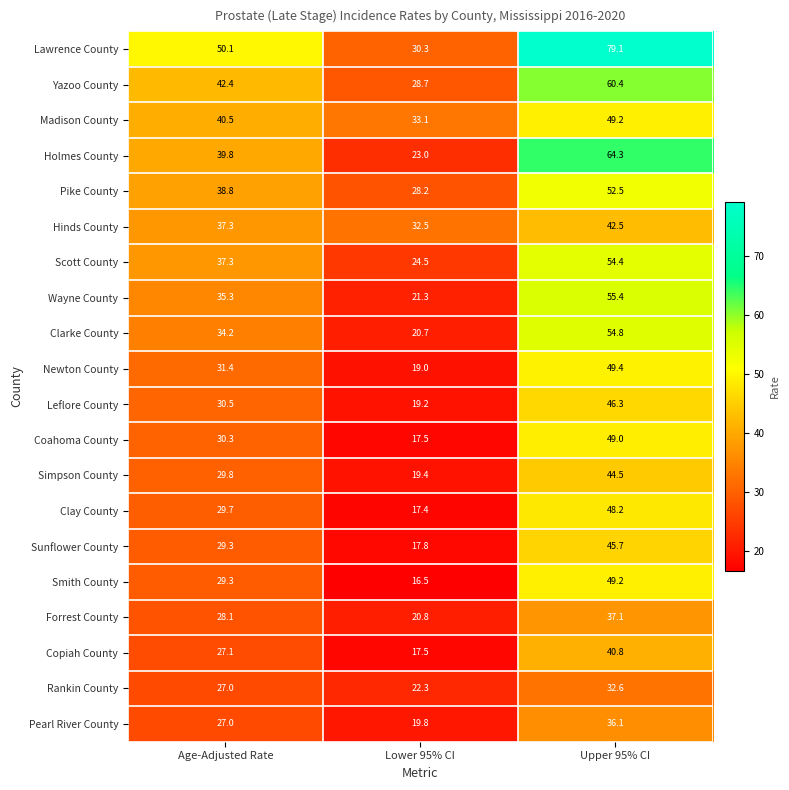

What is the sum of the Clay County values at Upper 95% CI and Lower 95% CI?

65.6